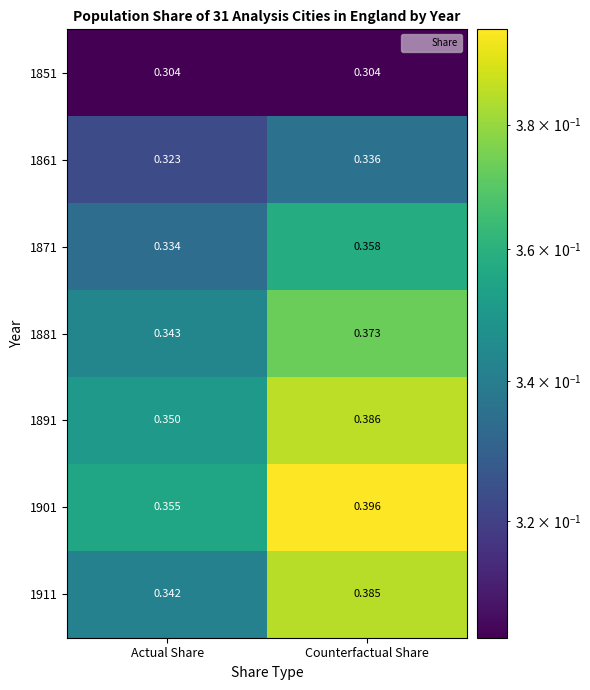

List the labels in order of 1891 value, smallest first.

Actual Share, Counterfactual Share